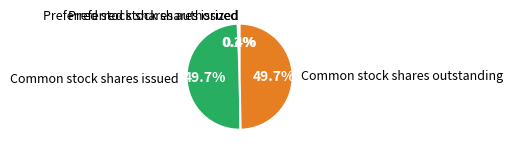

How much of the chart is everything except Preferred stock shares authorized?

99.6%